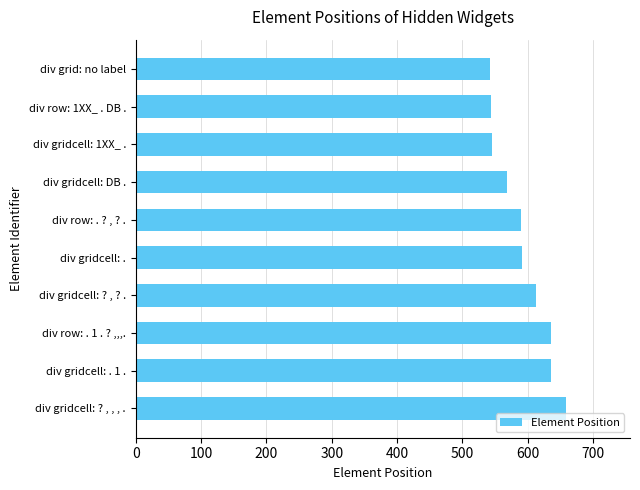

What is the minimum value shown in the chart?

543